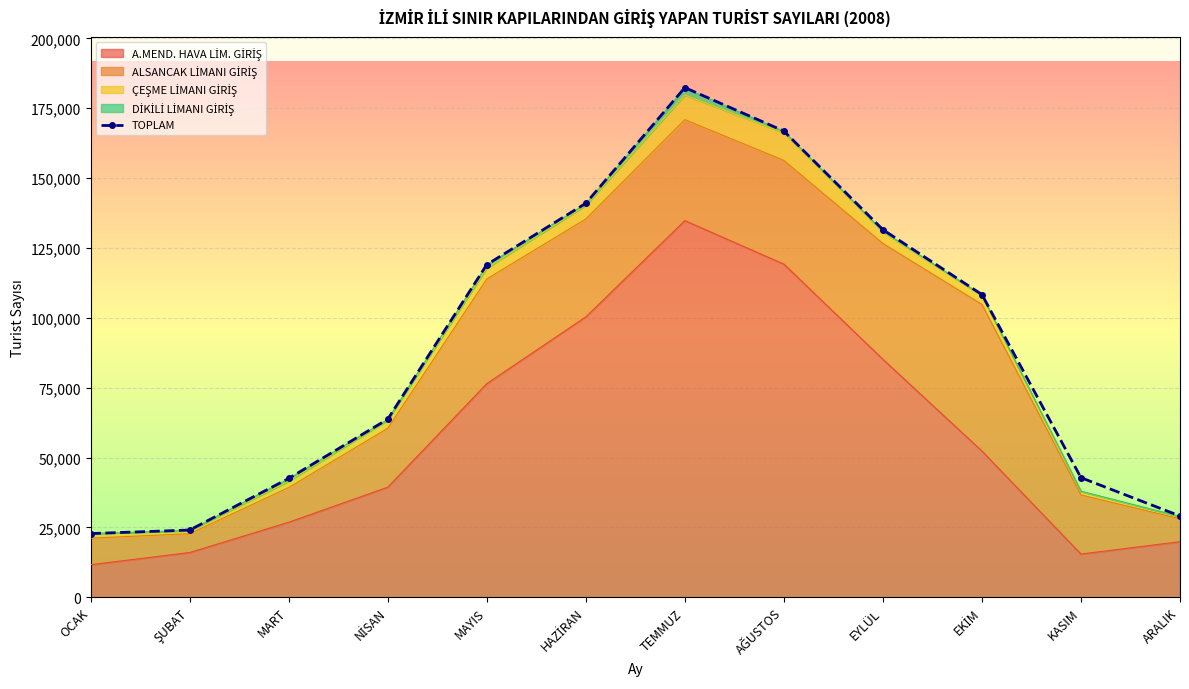

Reading right to left, transcribe all the data shown in this chart.

29075	42784	108330	131555	166852	182385	140991	119042	63732	42511	24046	22785